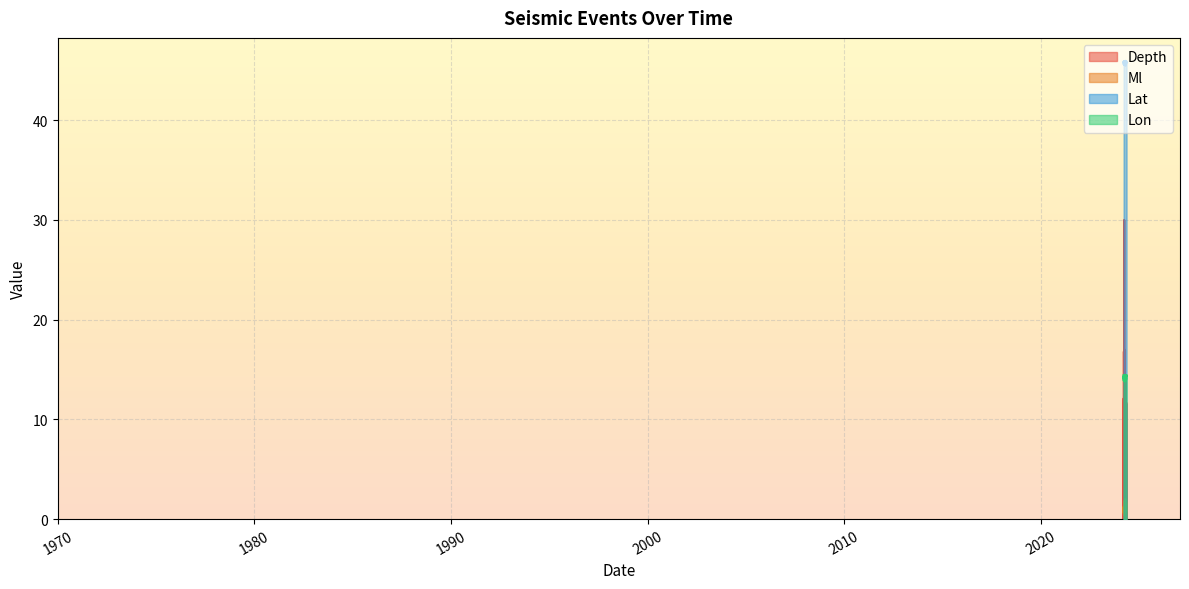

Count the number of data series in this chart.

4